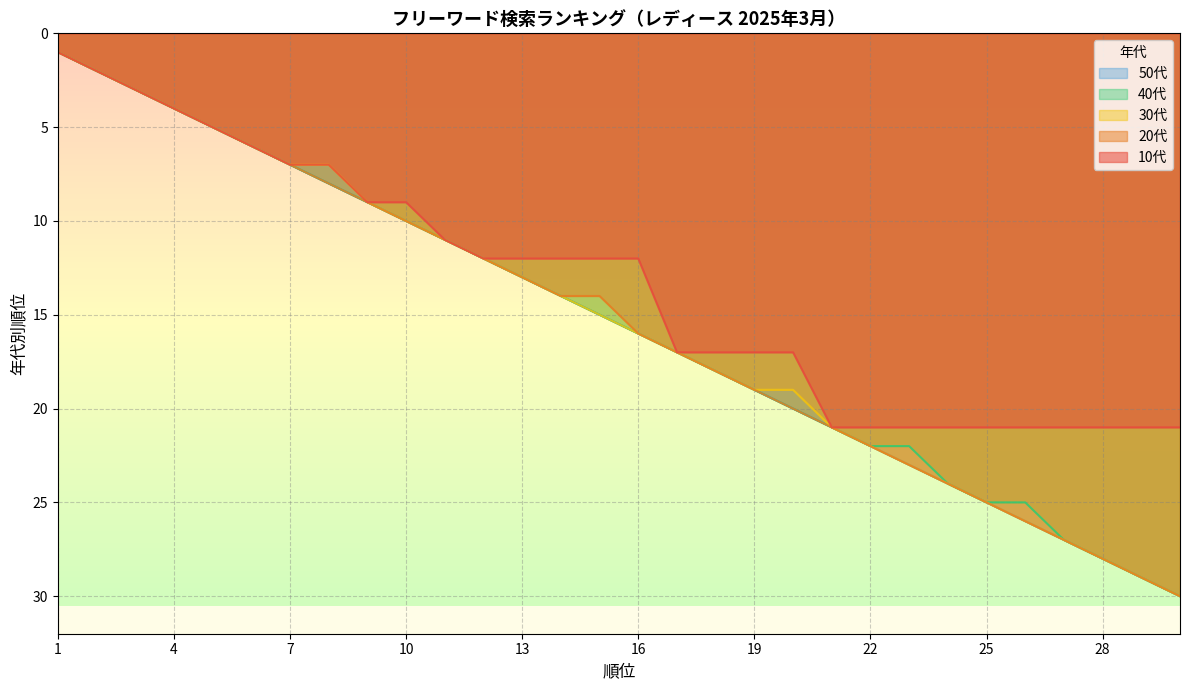

Reading left to right, list all the values displayed in this chart.

10代: 1	2	3	4	5	6	7	7	9	9	11	12	12	12	12	12	17	17	17	17	21	21	21	21	21	21	21	21	21	21
20代: 1	2	3	4	5	6	7	8	9	10	11	12	13	14	14	16	17	18	19	20	21	22	23	24	25	26	27	28	29	30
30代: 1	2	3	4	5	6	7	7	9	10	11	12	13	14	15	16	17	18	19	19	21	22	23	24	25	26	27	28	29	30
40代: 1	2	3	4	5	6	7	8	9	10	11	12	13	14	15	16	17	18	19	20	21	22	22	24	25	25	27	28	29	30
50代: 1	2	3	4	5	6	7	8	9	10	11	12	13	14	15	16	17	18	19	20	21	22	23	24	25	26	27	28	29	30